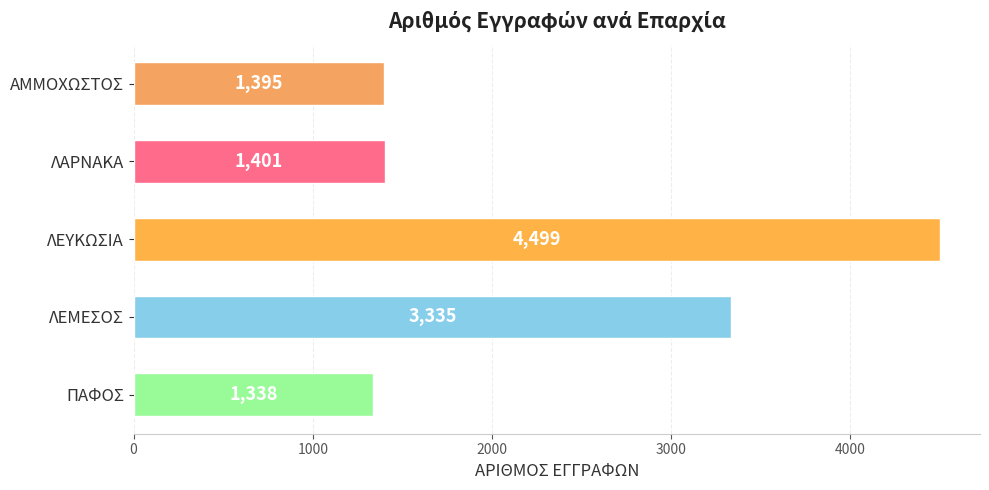

Reading top to bottom, what are all the values shown in this chart?

1395	1401	4499	3335	1338